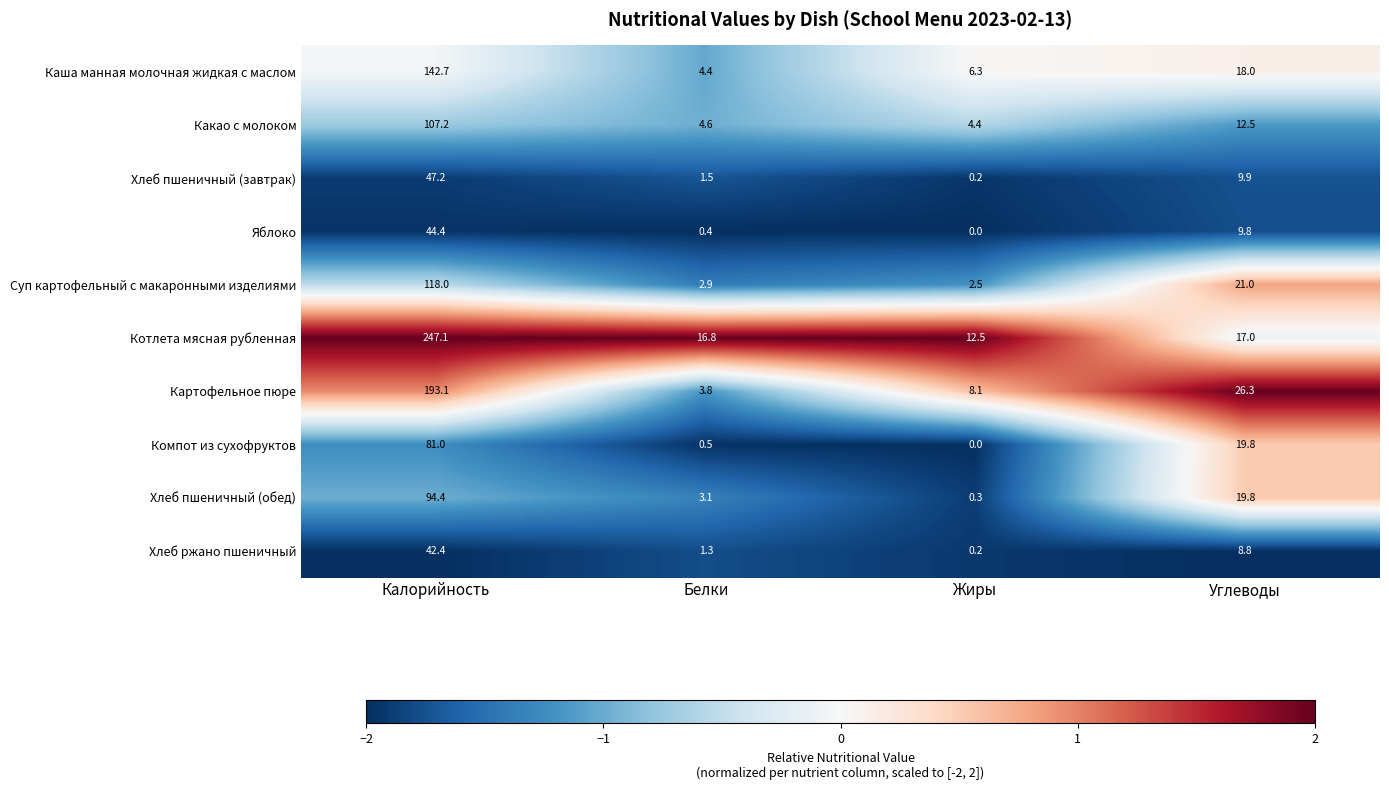

How many categories are shown in the chart?

4